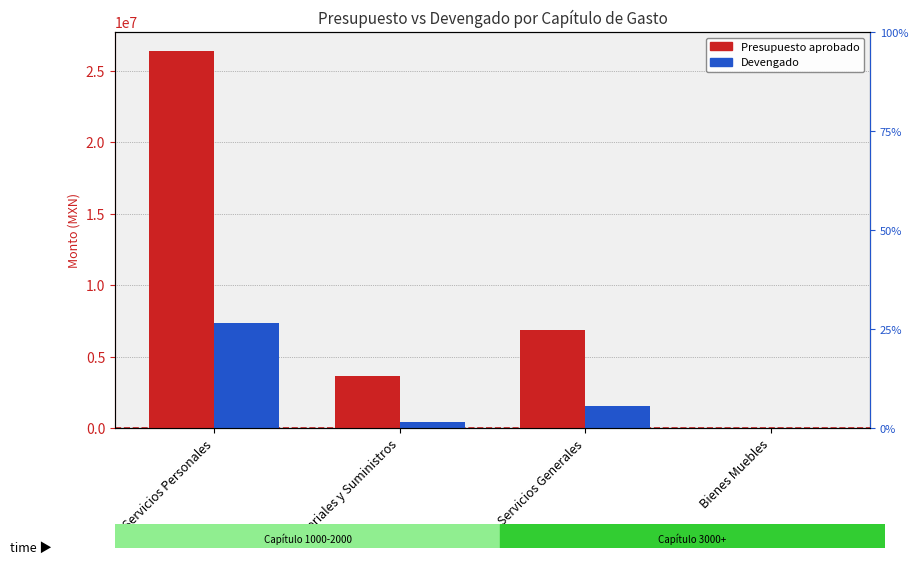

Reading right to left, extract all data points from this chart.

Presupuesto aprobado: Bienes Muebles=26680.0	Servicios Generales=6881196.0	Materiales y Suministros=3666144.0	Servicios Personales=26375648.0
Devengado: Bienes Muebles=0.0	Servicios Generales=1555595.8	Materiales y Suministros=436630.7	Servicios Personales=7353563.0